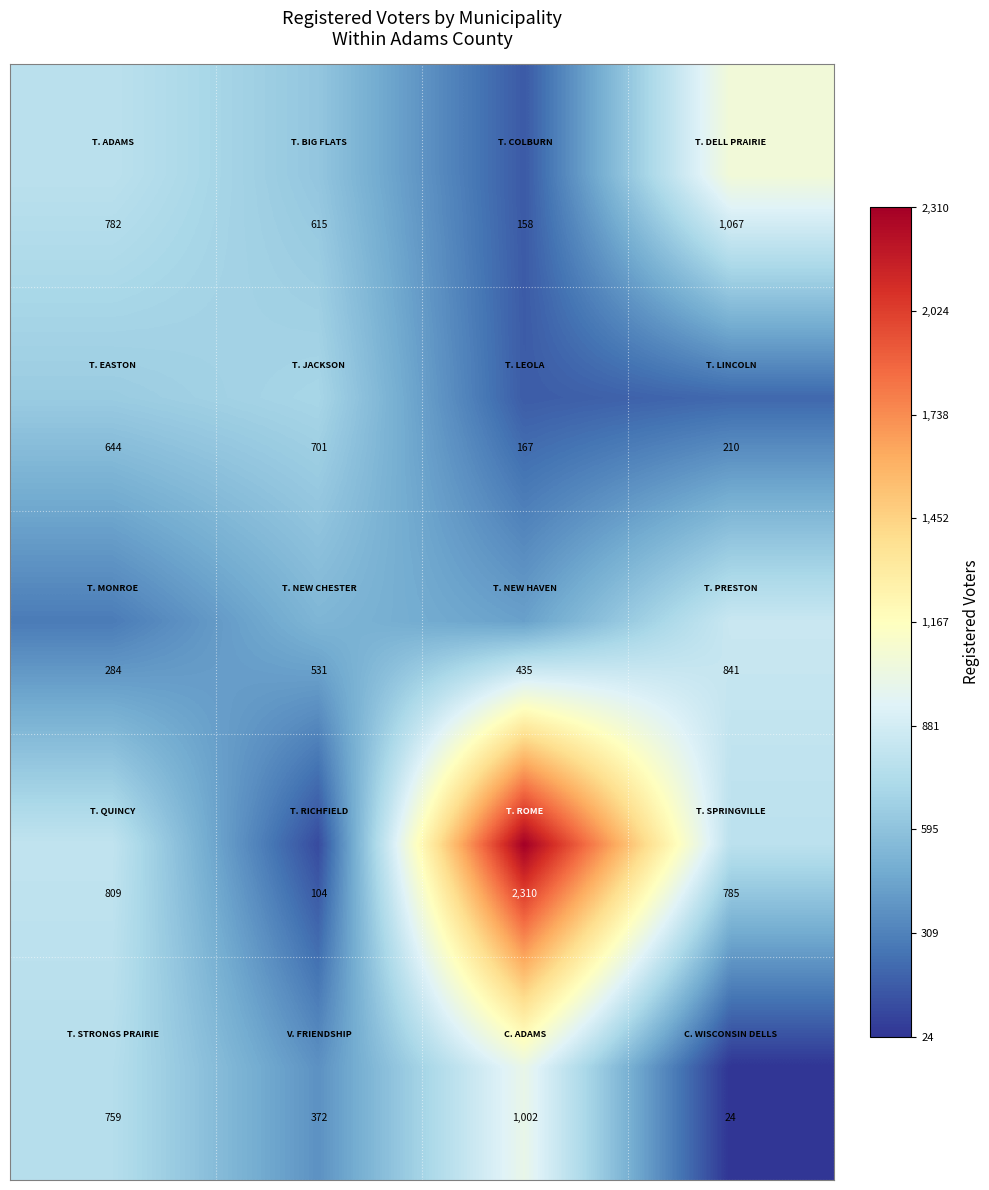

What is the maximum value shown in the chart?

2310